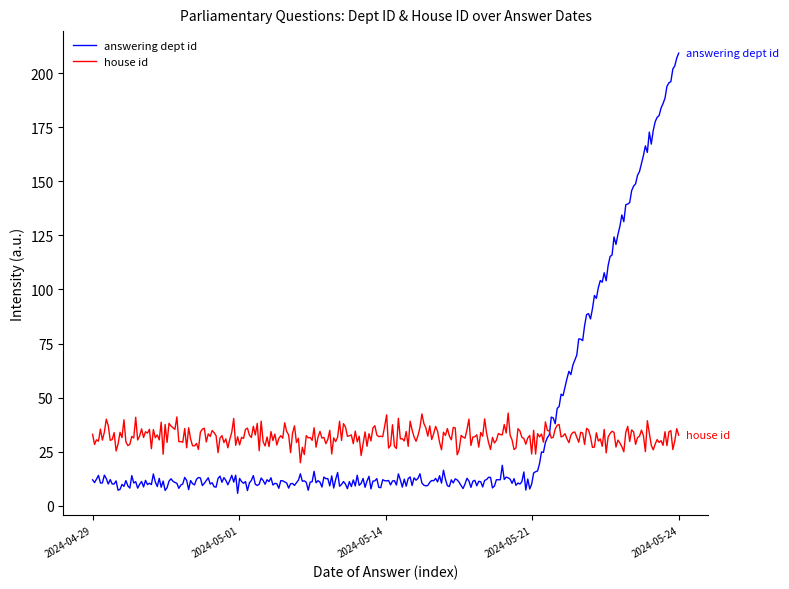

What is the maximum value for answering dept id?

209.3